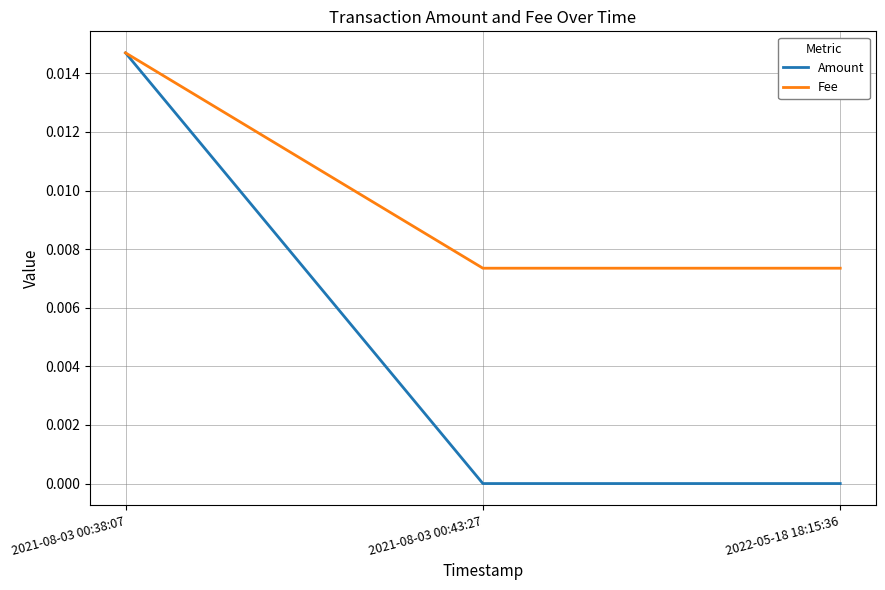

Rank the series by their average value, from highest to lowest.

Fee, Amount